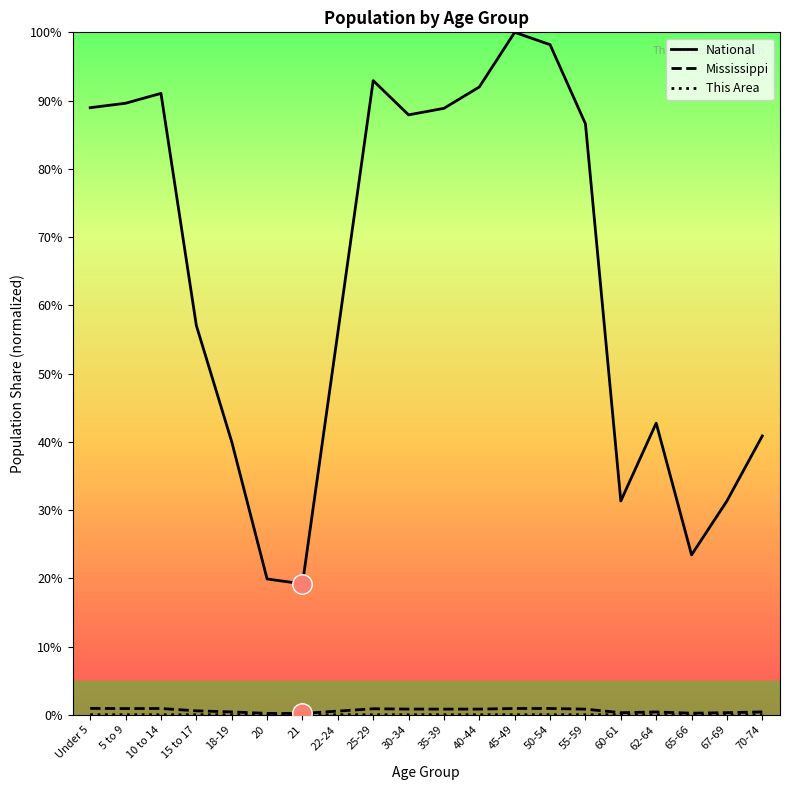

What is the label of the 16th point from the left?

60-61